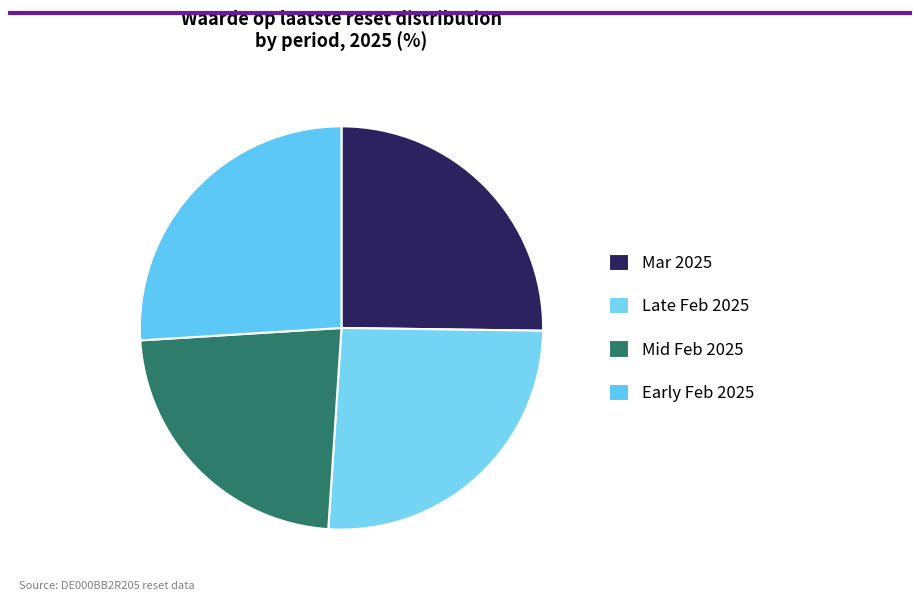

Count the number of slices in the pie.

4